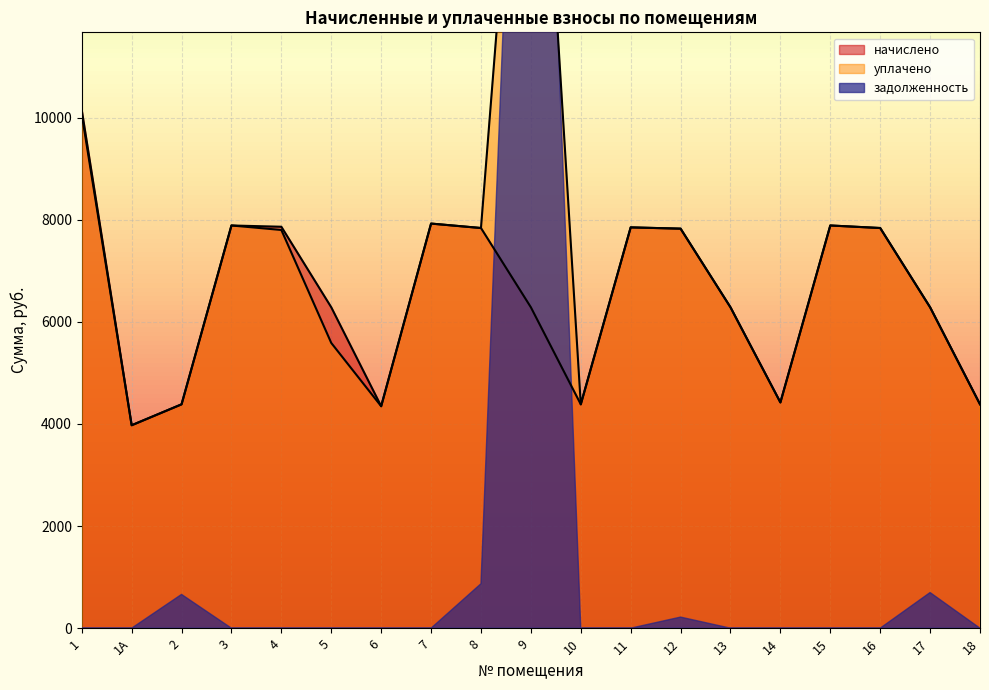

What is the difference between the maximum and minimum values in the уплачено series?

16171.7